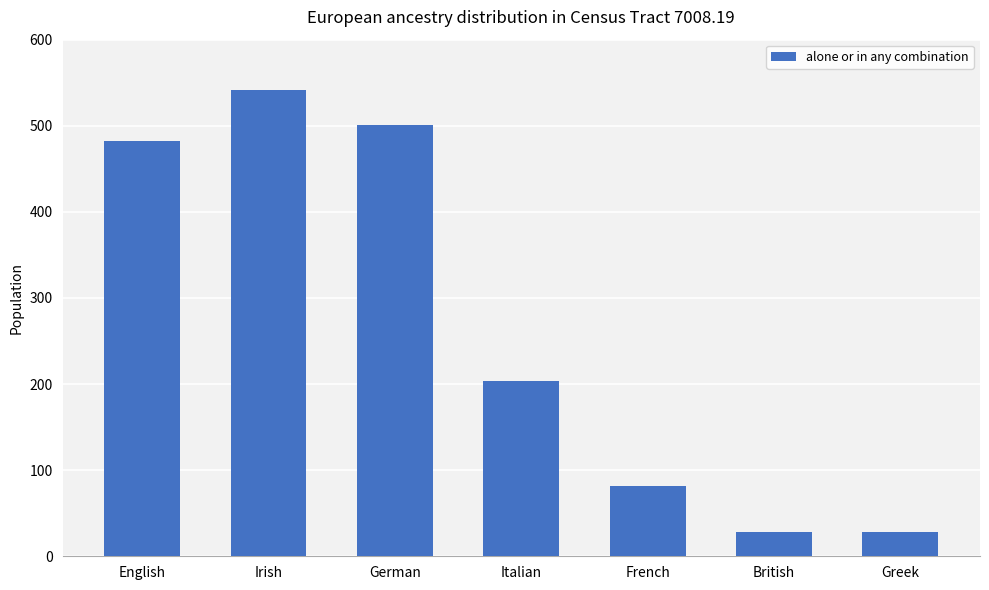

What is the greatest value displayed?

541